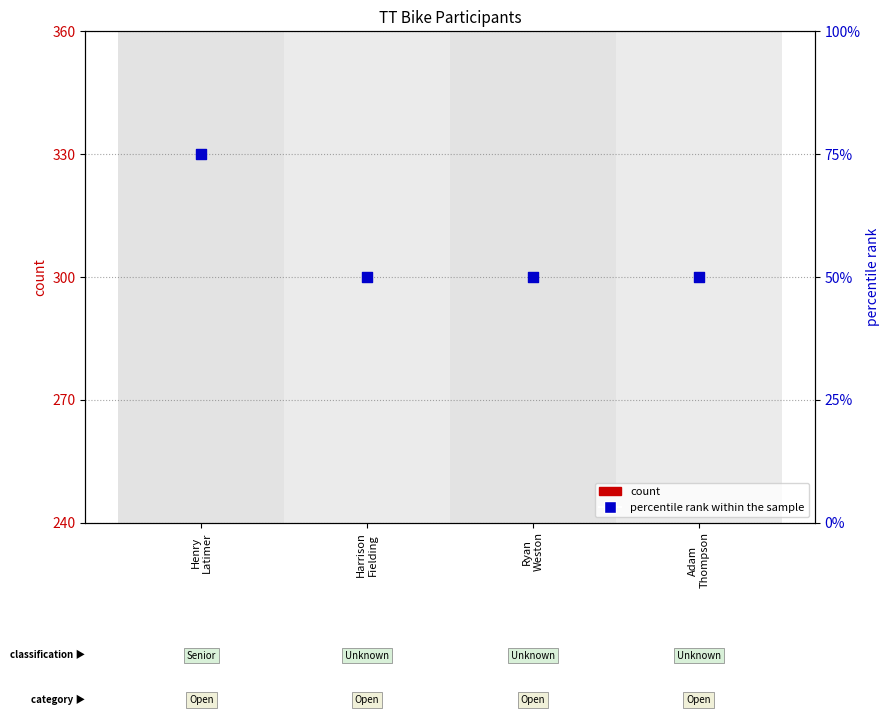

Which series reaches the maximum Y coordinate?

percentile rank within the sample